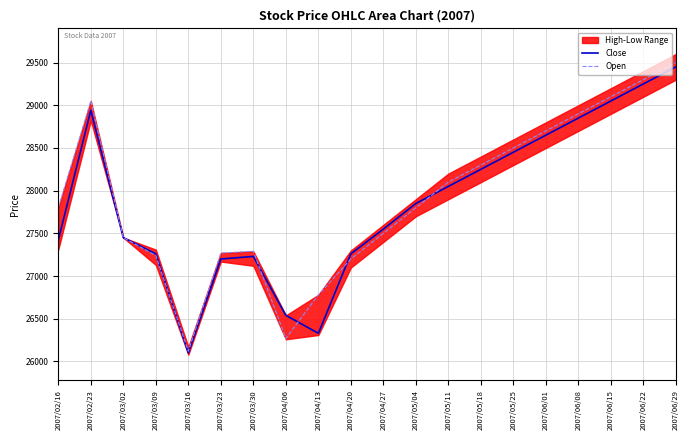

What is the spread (max minus min) of values at 2007/05/25?

50